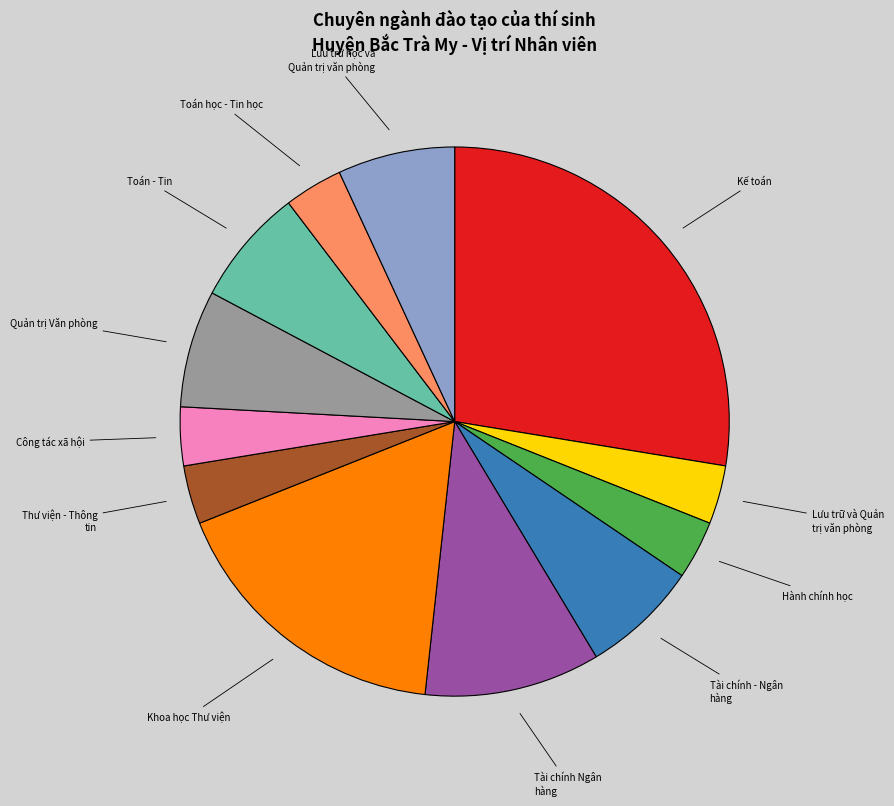

Count the number of slices in the pie.

12